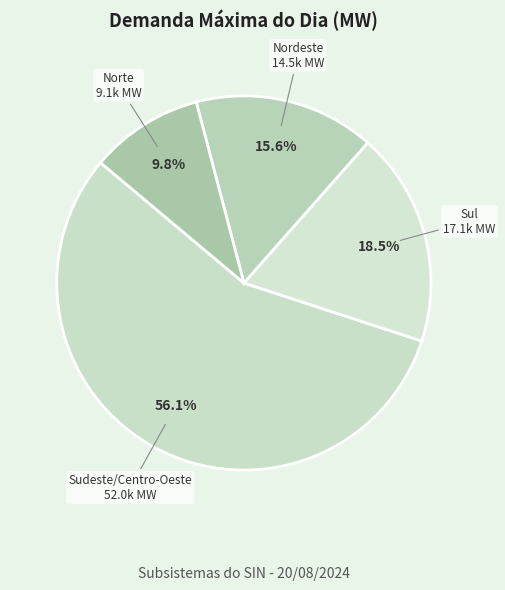

Rank the categories by value from highest to lowest.

Sudeste/Centro-Oeste, Sul, Nordeste, Norte